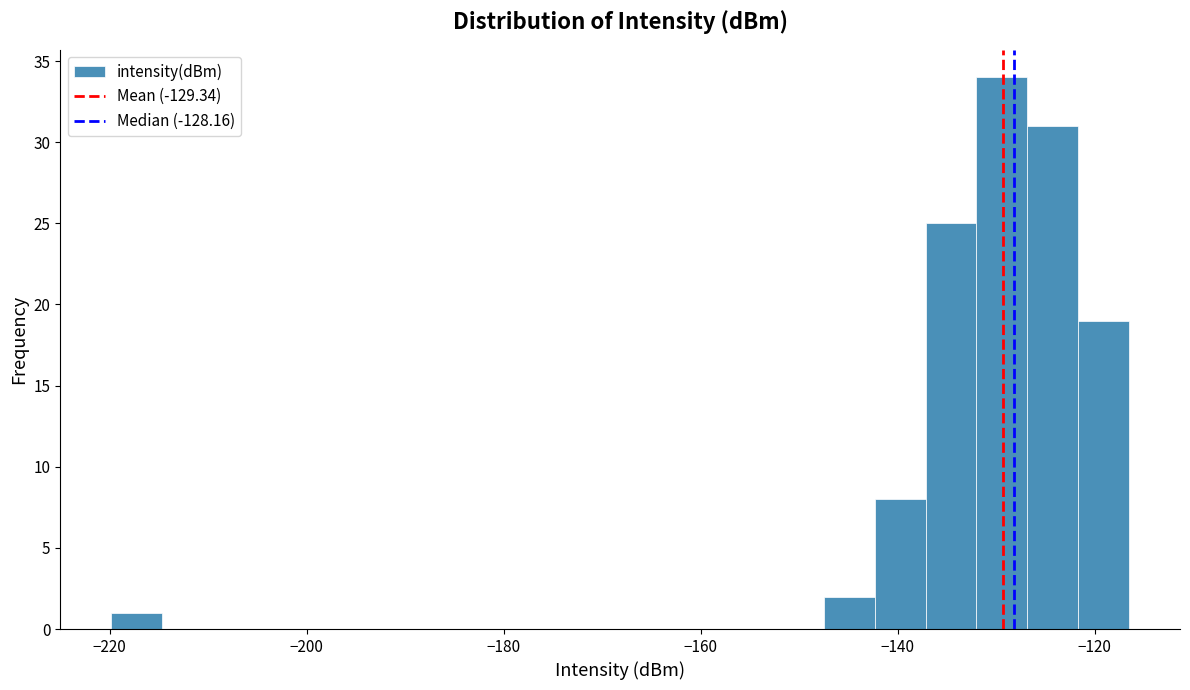

Around what value on the x-axis is the tallest bar? Give the approximate position of its centre, as read against the axis.

-130